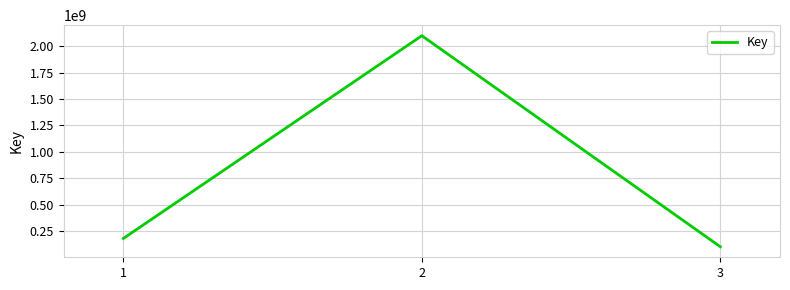

How many series are shown in this chart?

1